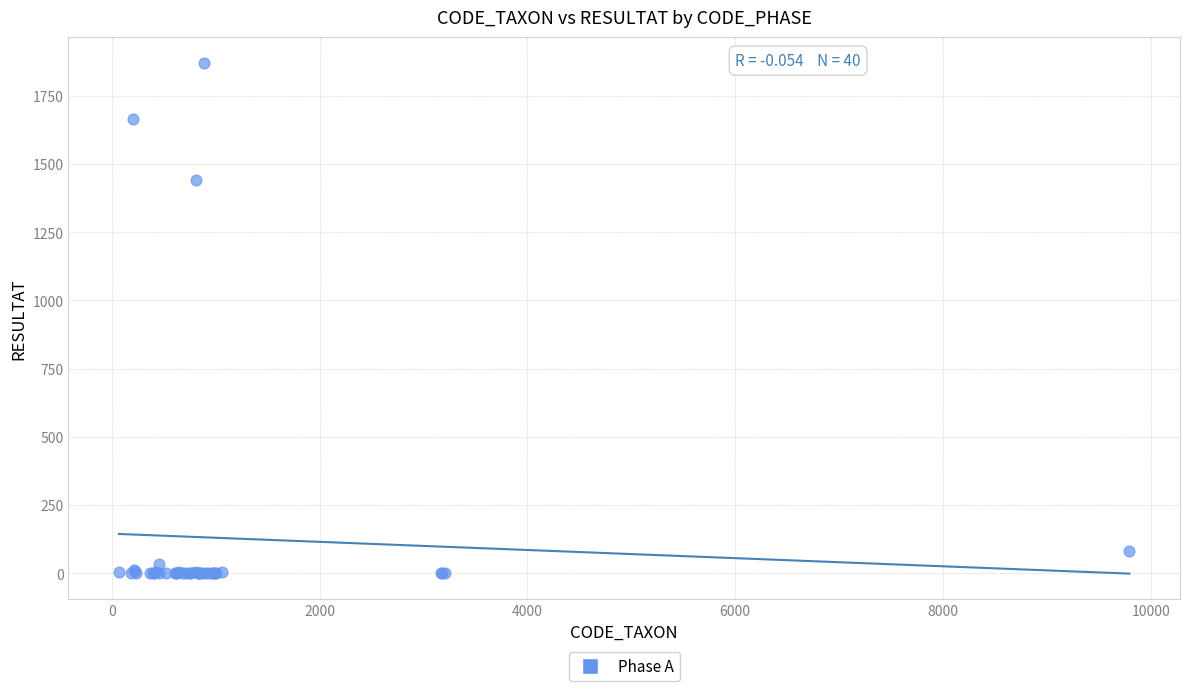

What Y value in the scatter plot is closest to 936?

1442